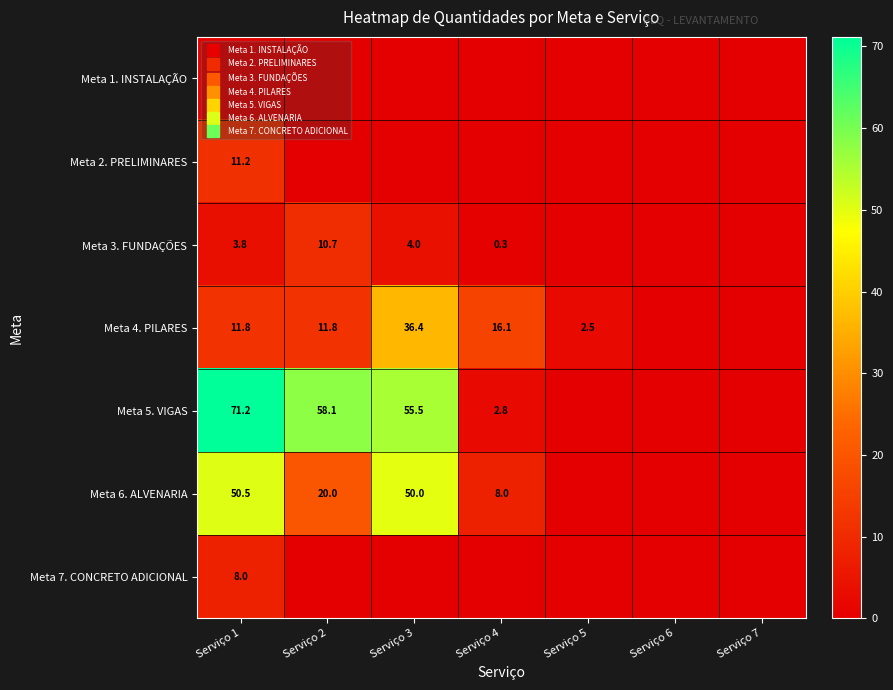

What is the spread (max minus min) of values at Serviço 5?

2.5